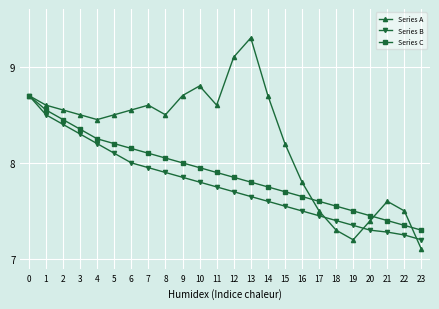

What is the value of the Series A point at the 11th from the left?

8.8